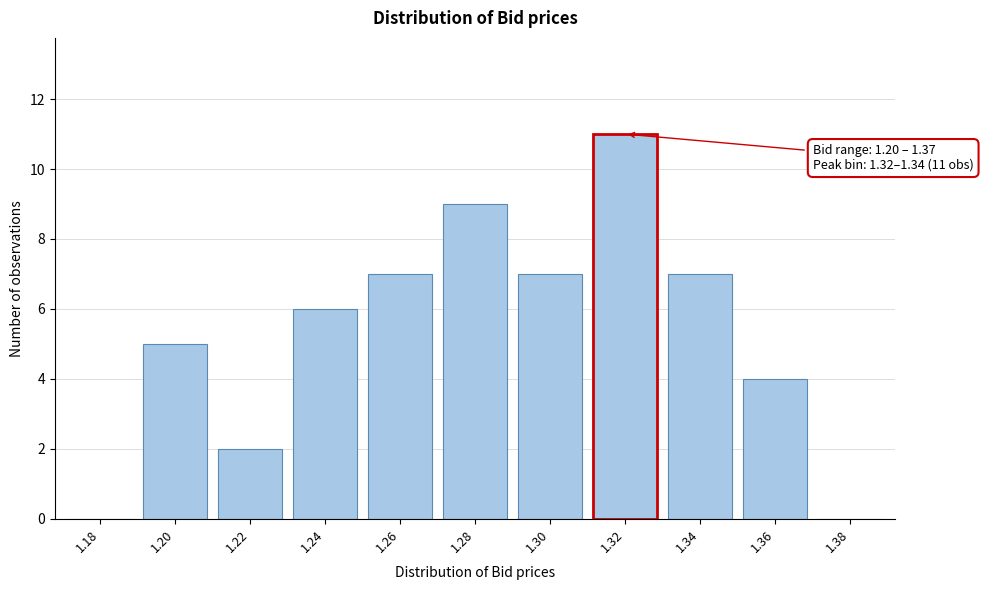

Reading left to right, what are all the values shown in this chart?

1.18=0	1.20=5	1.22=2	1.24=6	1.26=7	1.28=9	1.30=7	1.32=11	1.34=7	1.36=4	1.38=0